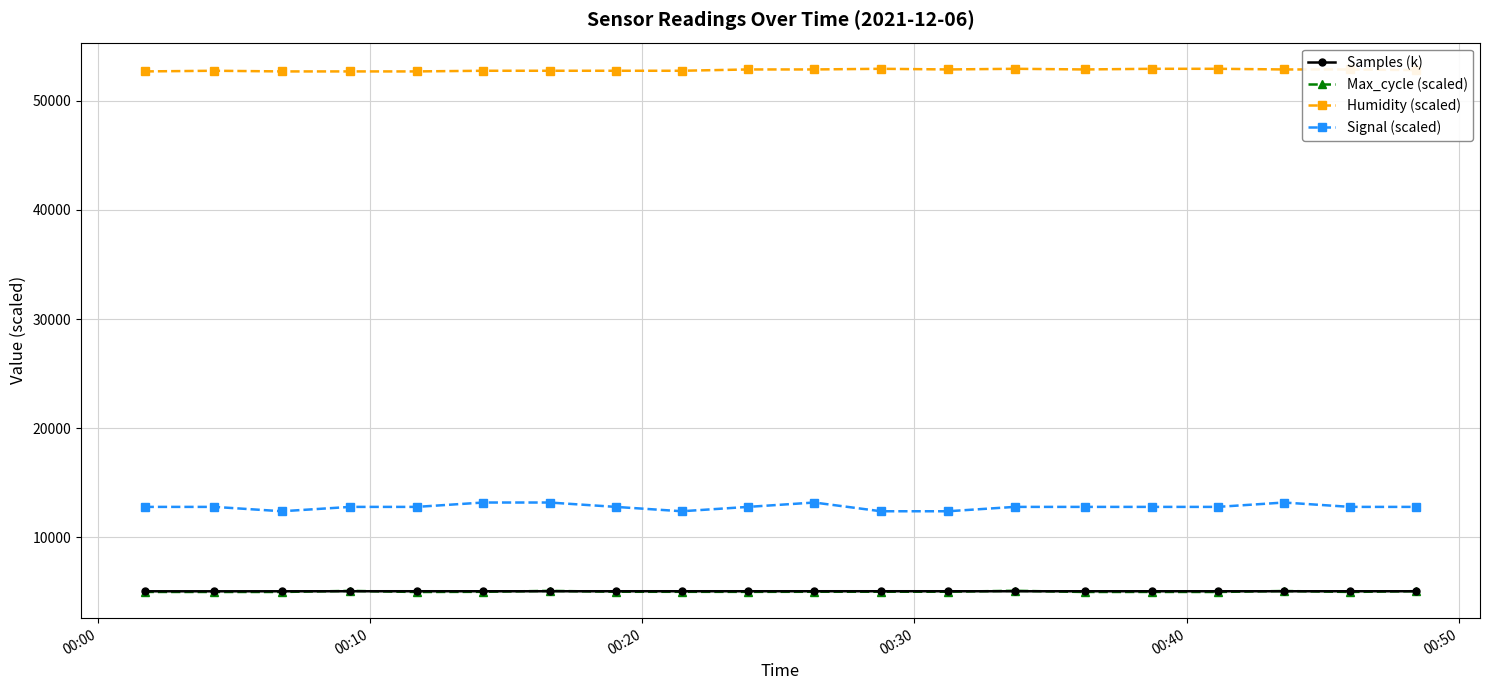

Which series has the widest spread of values?

Signal (scaled)